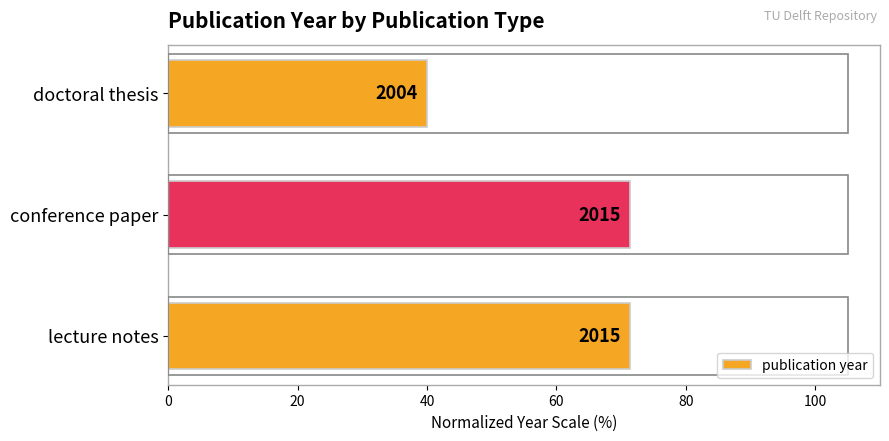

What is the difference between the maximum and minimum values?

31.4